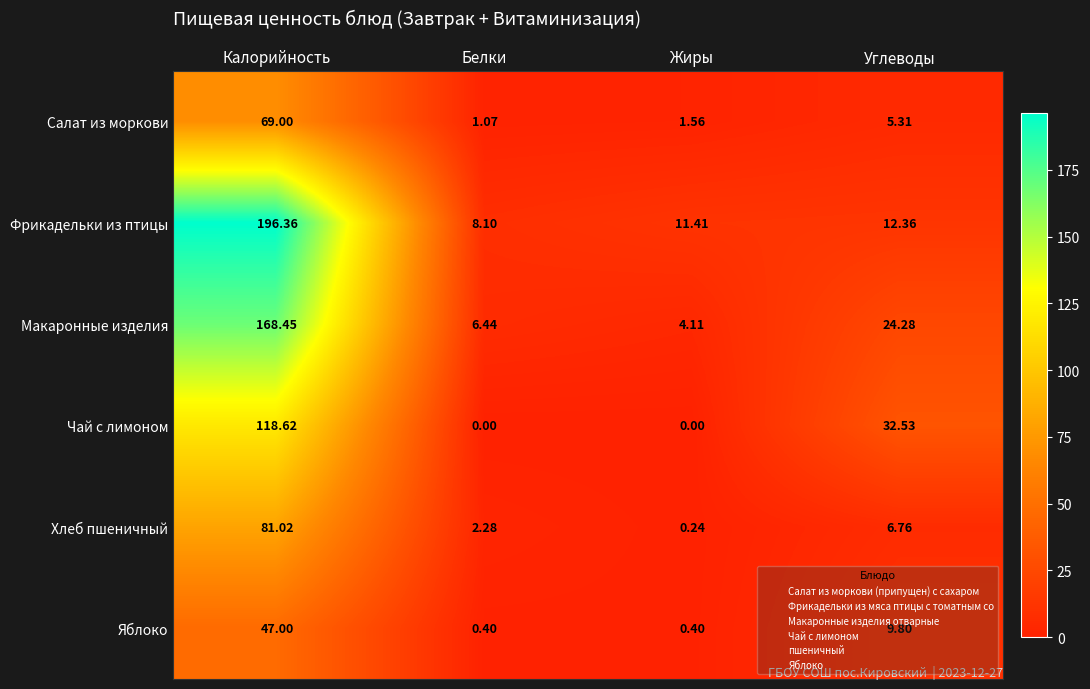

Between Белки and Углеводы, which series saw the biggest shift?

Чай с лимоном